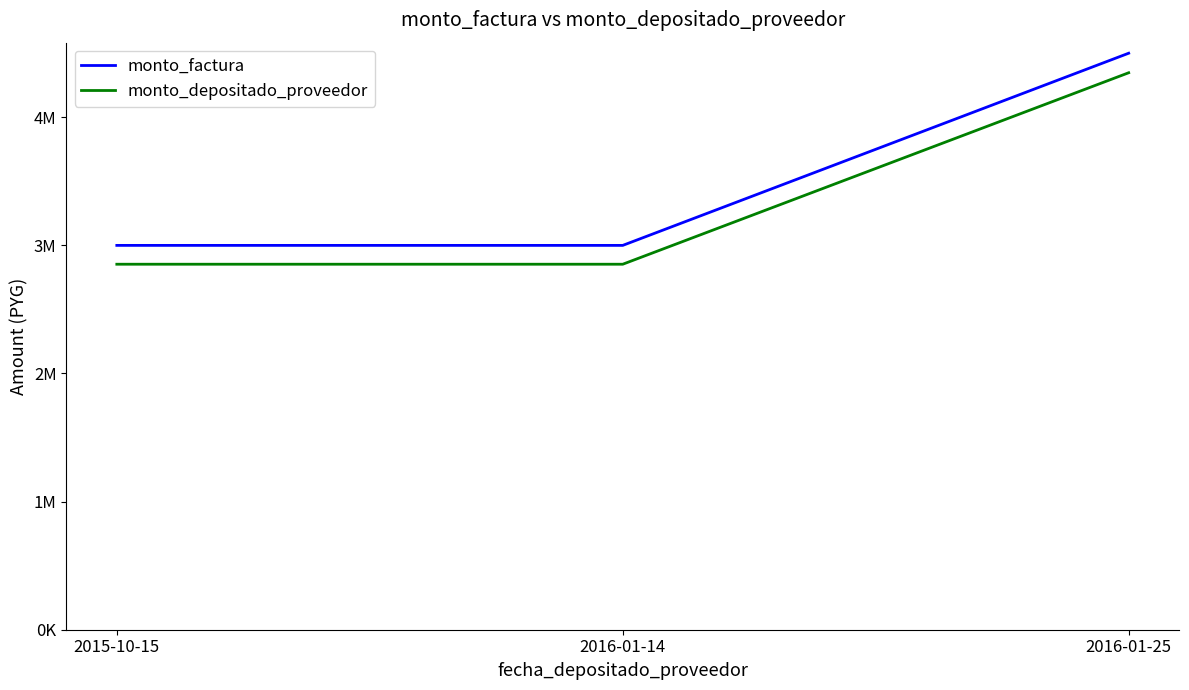

What is the label of the 1st point from the left?

2015-10-15